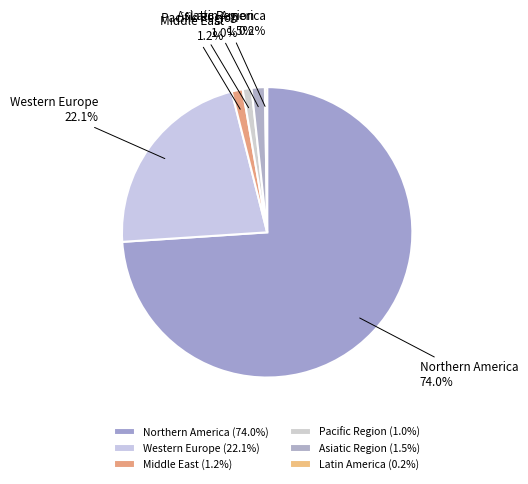

Is the sum of Northern America and Middle East greater than half?

Yes